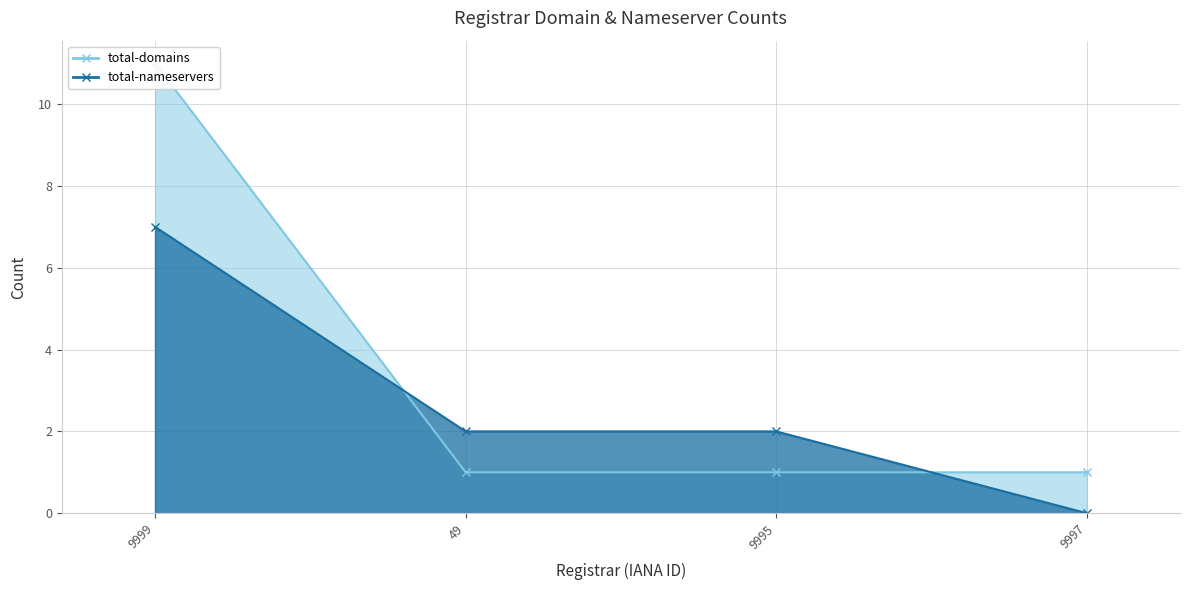

List the labels in order of total-nameservers value, smallest first.

9997, 49, 9995, 9999